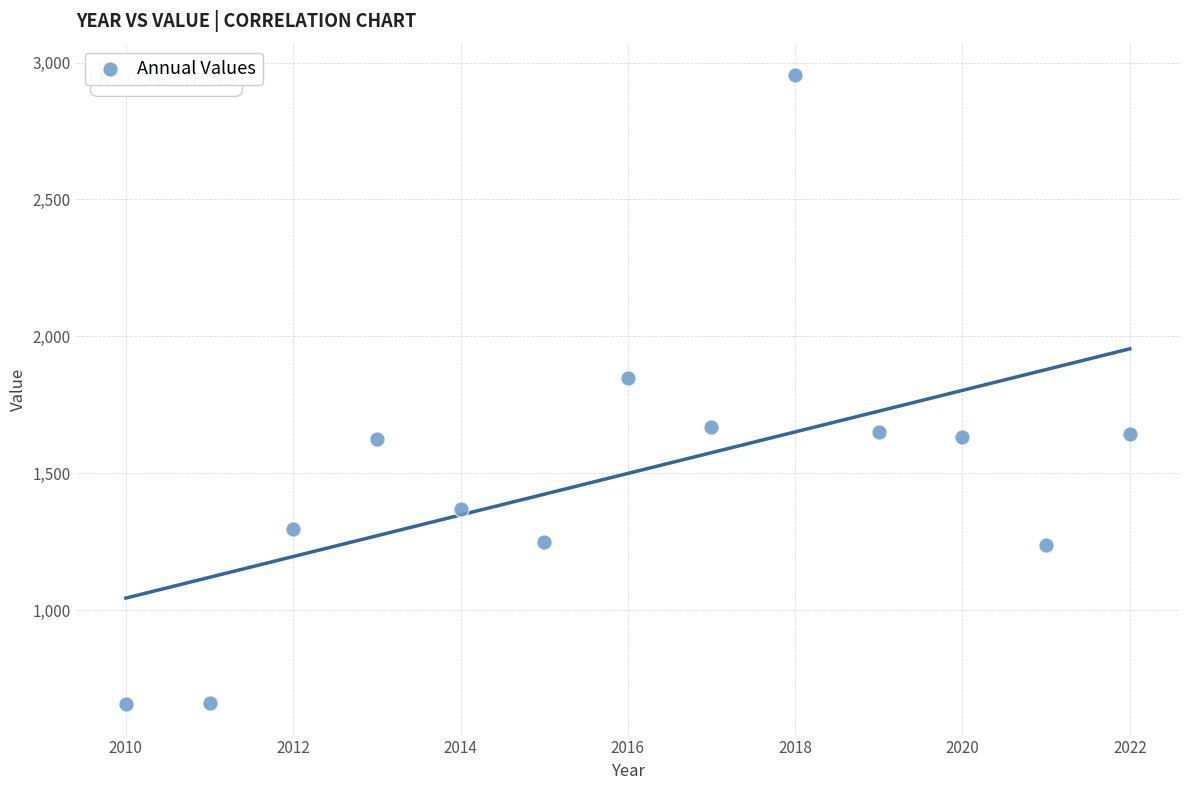

What Y value in the scatter plot is closest to 1805?

1849